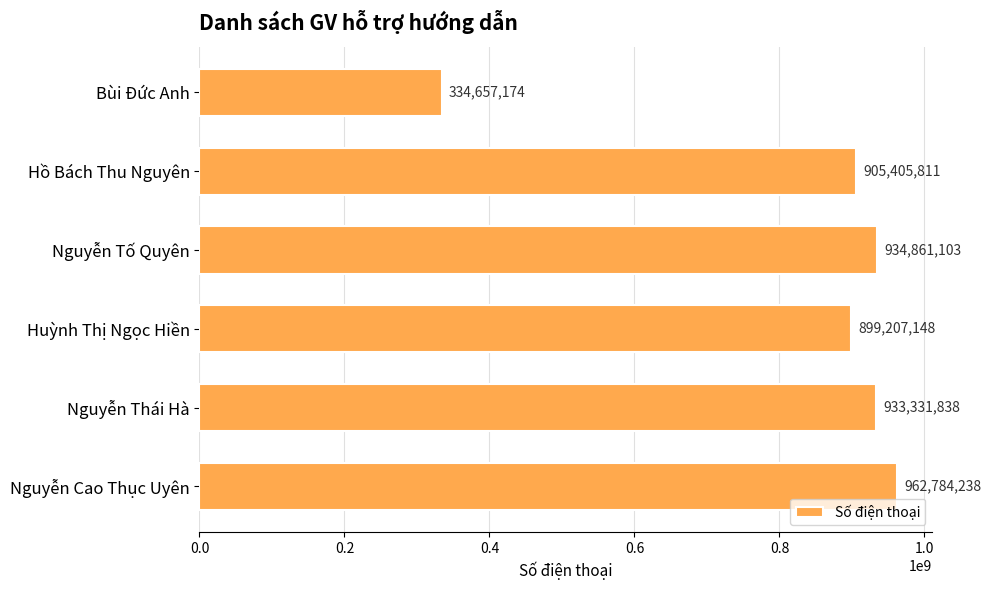

Reading bottom to top, transcribe all the data shown in this chart.

962784238	933331838	899207148	934861103	905405811	334657174